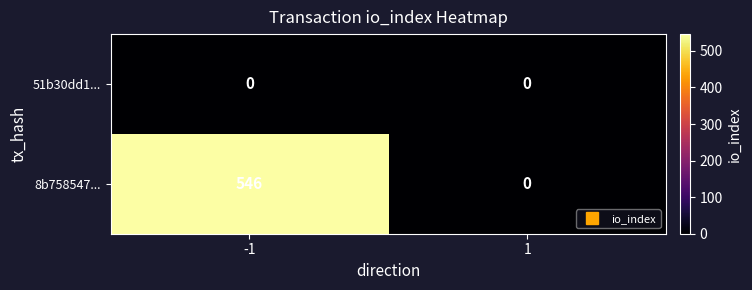

What is the average value of the 8b758547... series?

273